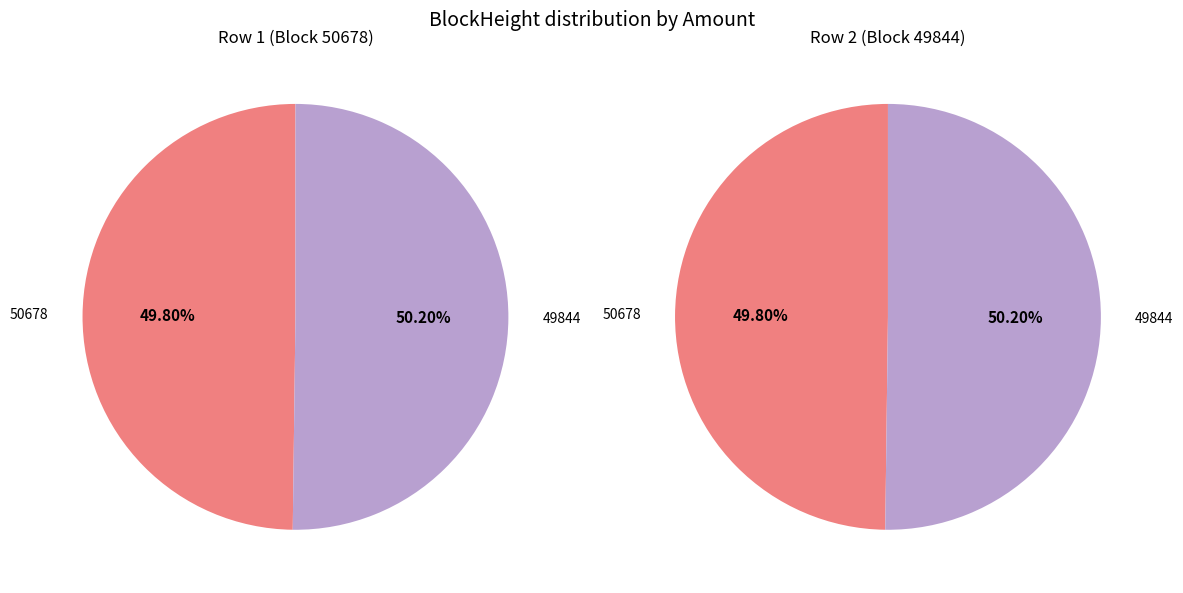

Is there a majority slice in this chart?

Yes